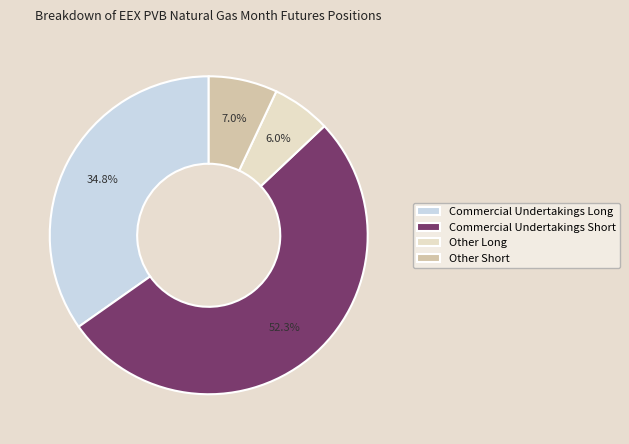

Which category has the biggest portion of the pie?

Commercial Undertakings Short